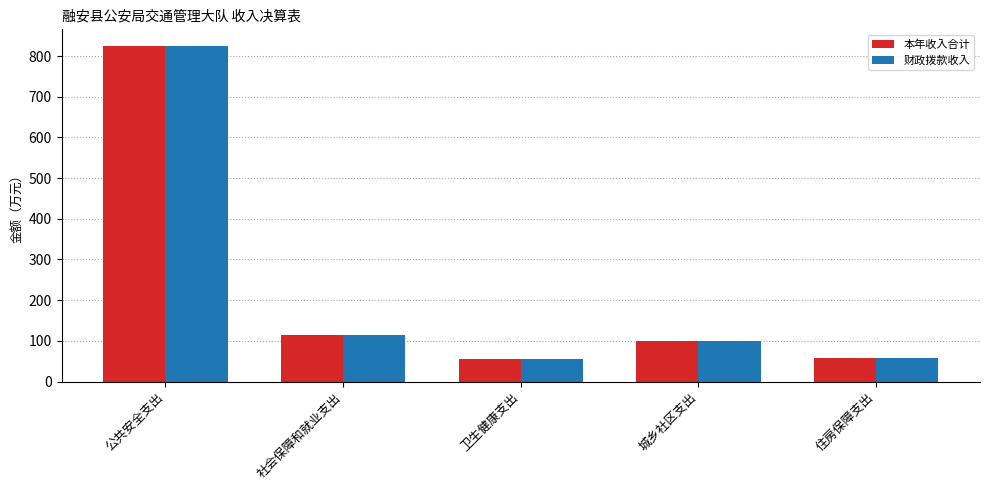

Read the 本年收入合计 value at 社会保障和就业支出.

114.5